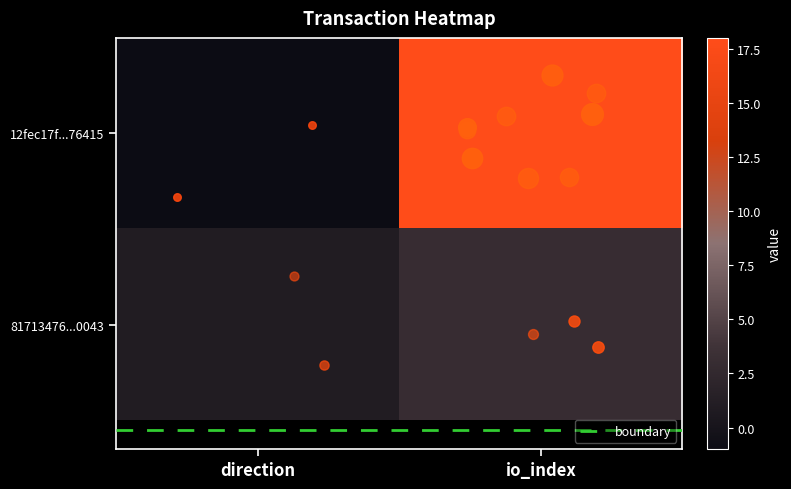

What is the greatest value displayed?

18.0